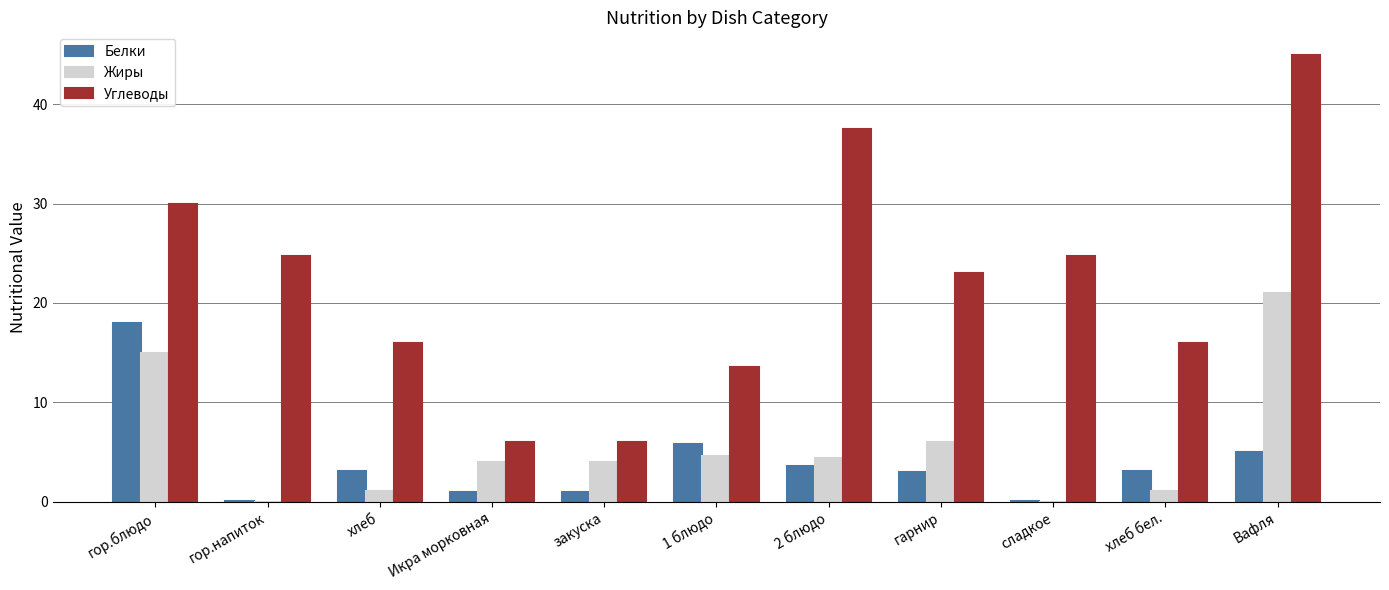

True or false: Жиры has a value of 6.0 at Икра морковная.

False